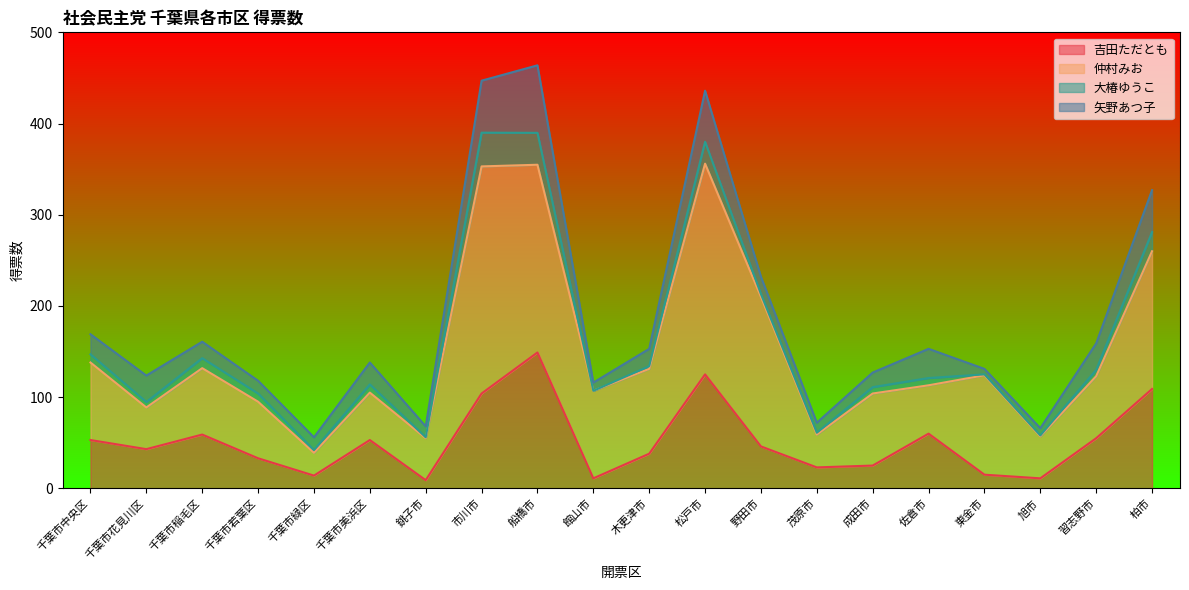

After their last crossing, which series has the higher values: 吉田ただとも or 仲村みお?

仲村みお